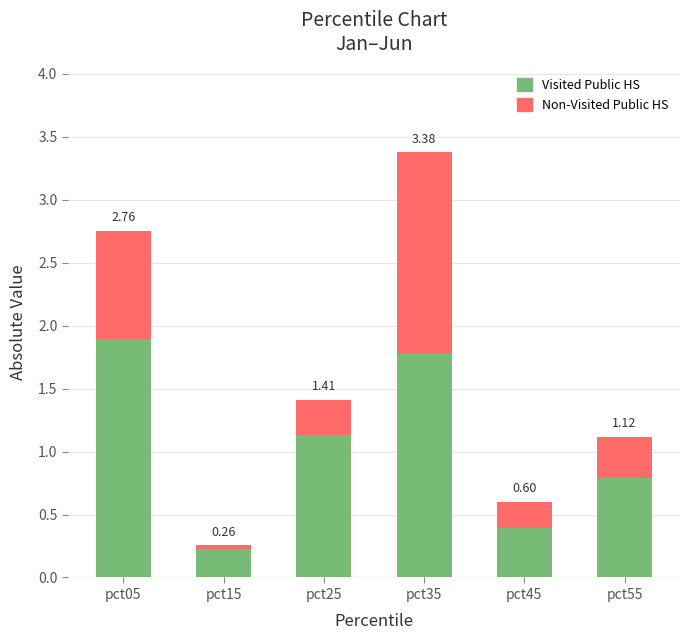

The value of Non-Visited Public HS at pct05 is 0.2. True or false?

False